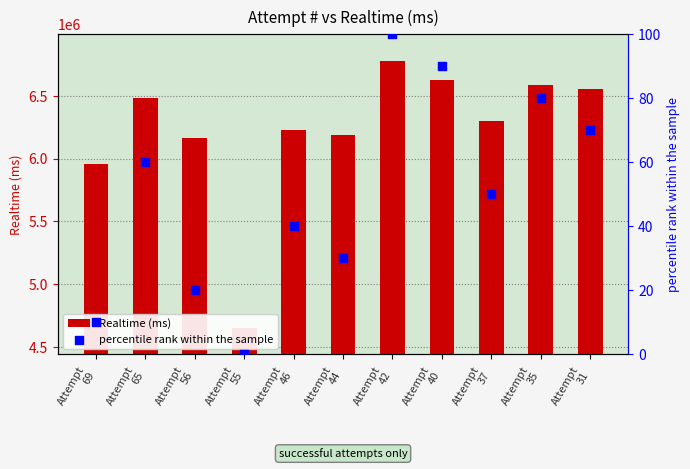

Is the value of percentile rank within the sample at Attempt
31 greater than the value of Realtime (ms) at Attempt
35?

No